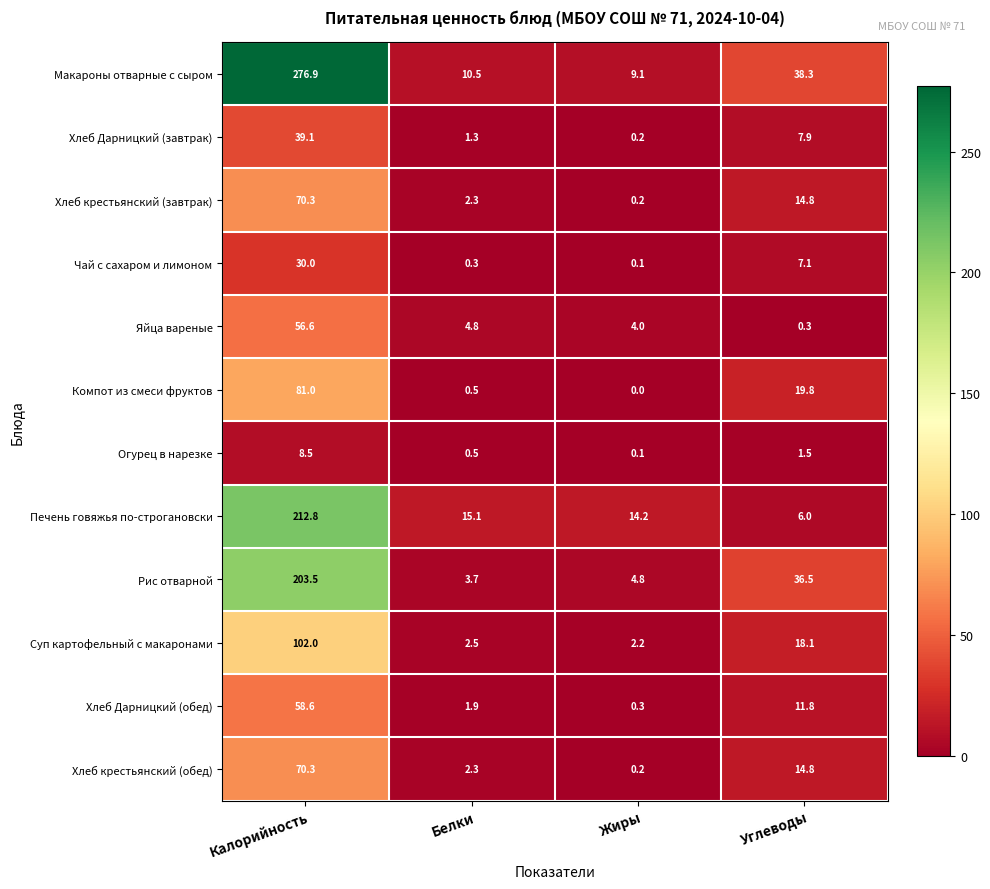

What is the total value across all series at Калорийность?

1209.6